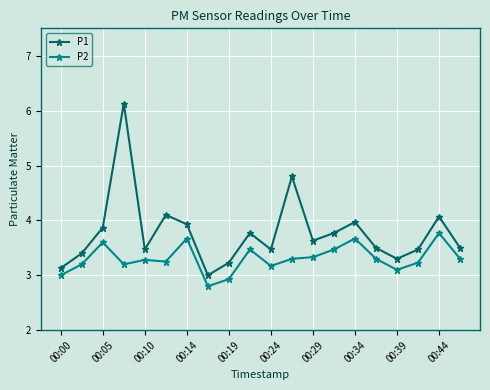

List the series in order of their peak value, lowest first.

P2, P1